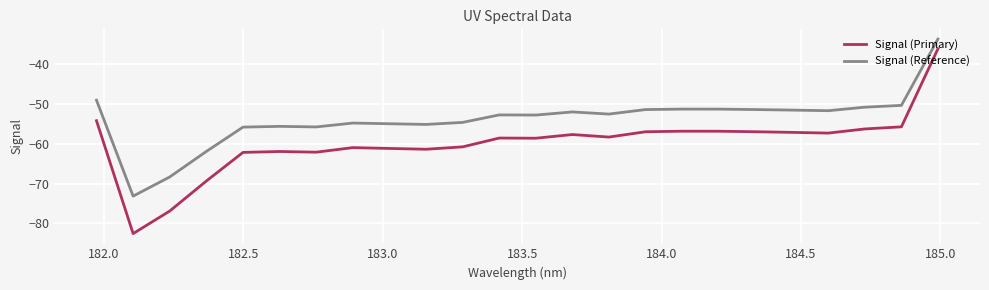

Which series has the largest range (max minus min)?

Signal (Primary)